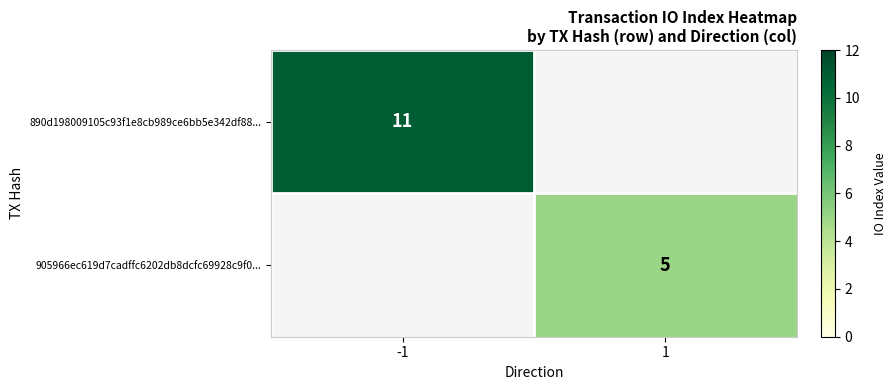

True or false: 905966ec619d7cadffc6202db8dcfc69928c9f0... has a value of 5 at 1.

True